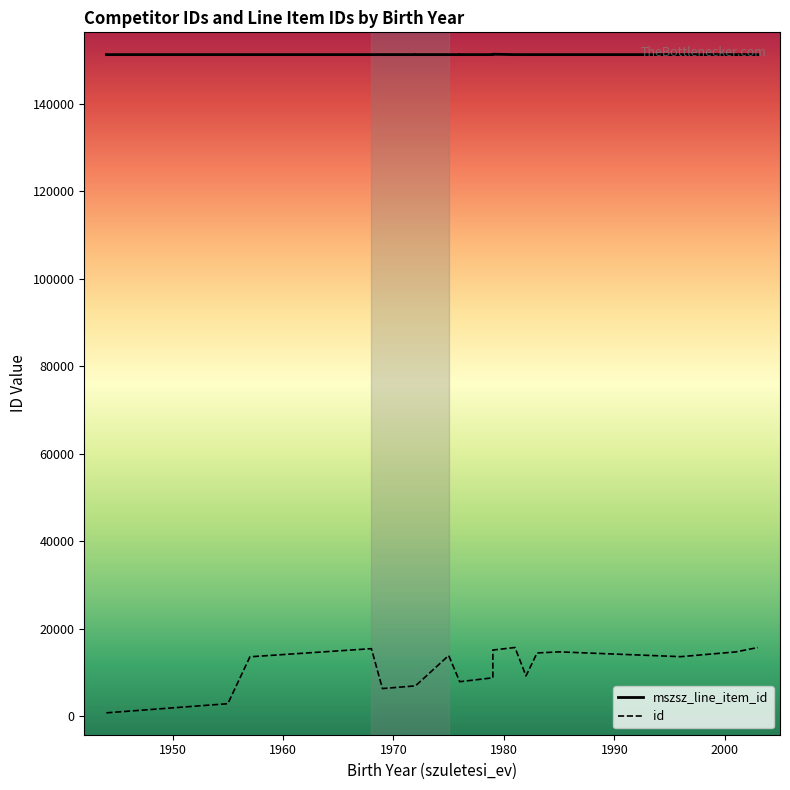

What value does the mszsz_line_item_id series have at 2001?

151180